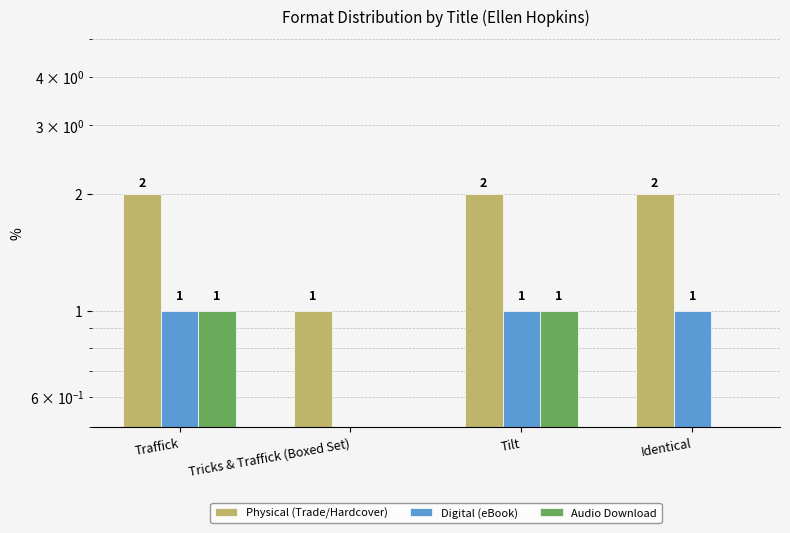

Between Tricks & Traffick (Boxed Set) and Tilt, which series saw the biggest shift?

Physical (Trade/Hardcover)